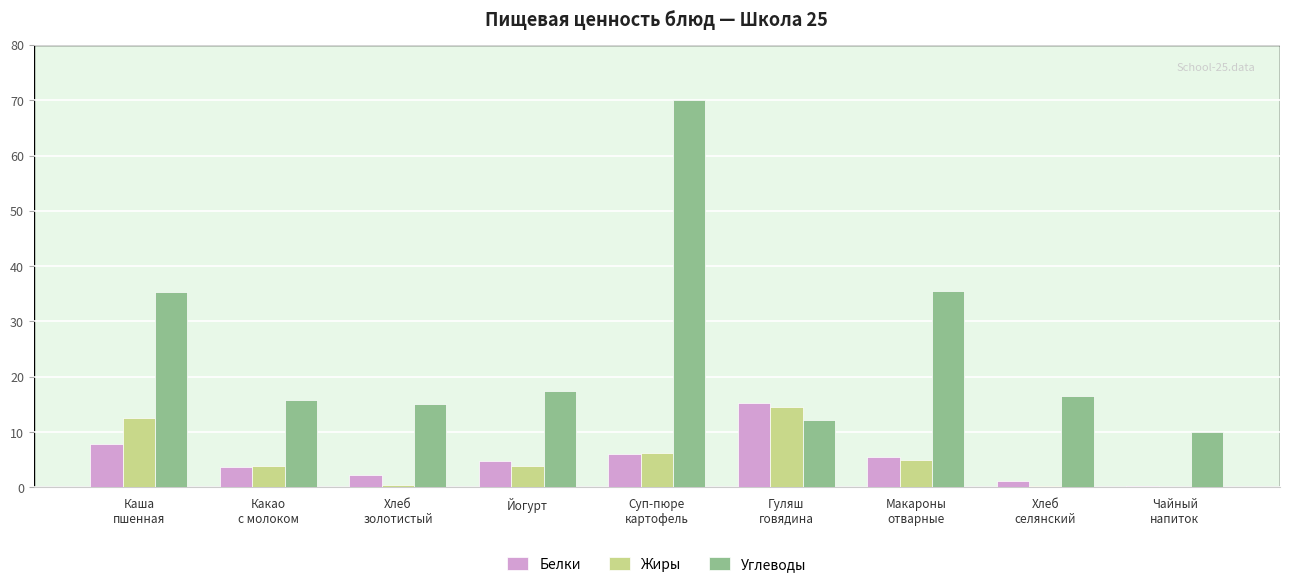

True or false: Углеводы has a value of 23.0 at Йогурт.

False